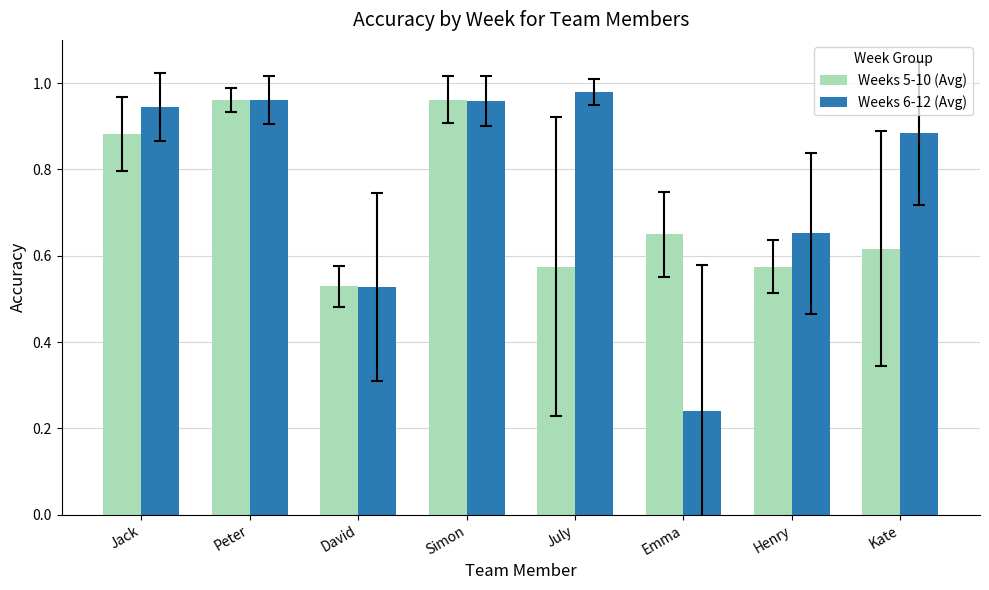

Which series has the largest total across all categories?

Weeks 6-12 (Avg)